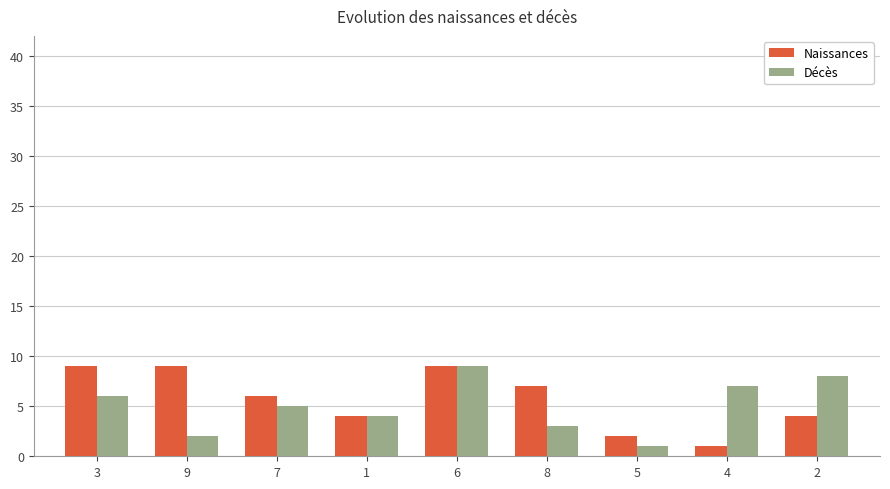

Which category has the lowest value in the Naissances series?

4